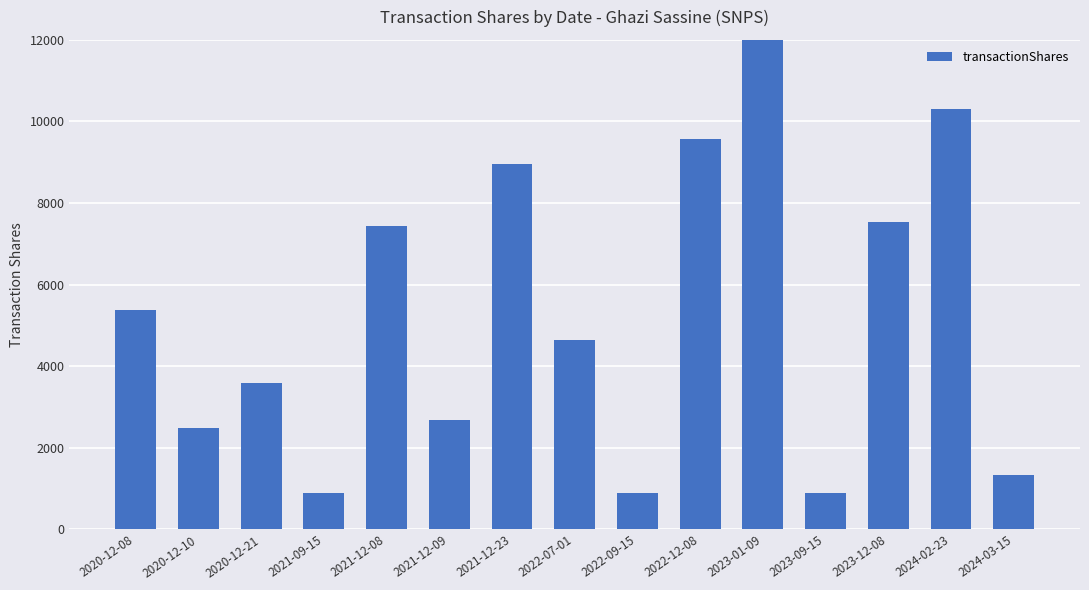

Which has a higher value, 2020-12-08 or 2021-12-23?

2021-12-23